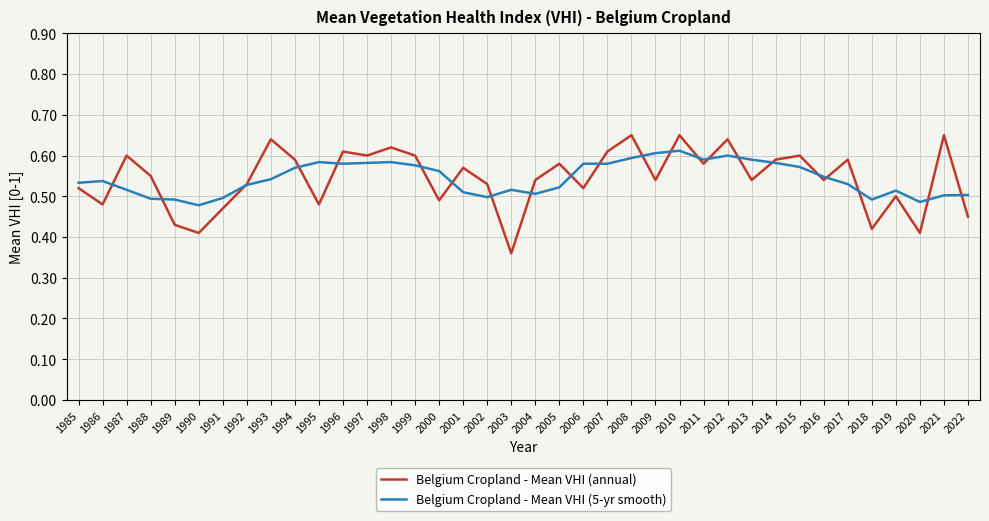

Does the chart display data point markers on the line(s)?

No